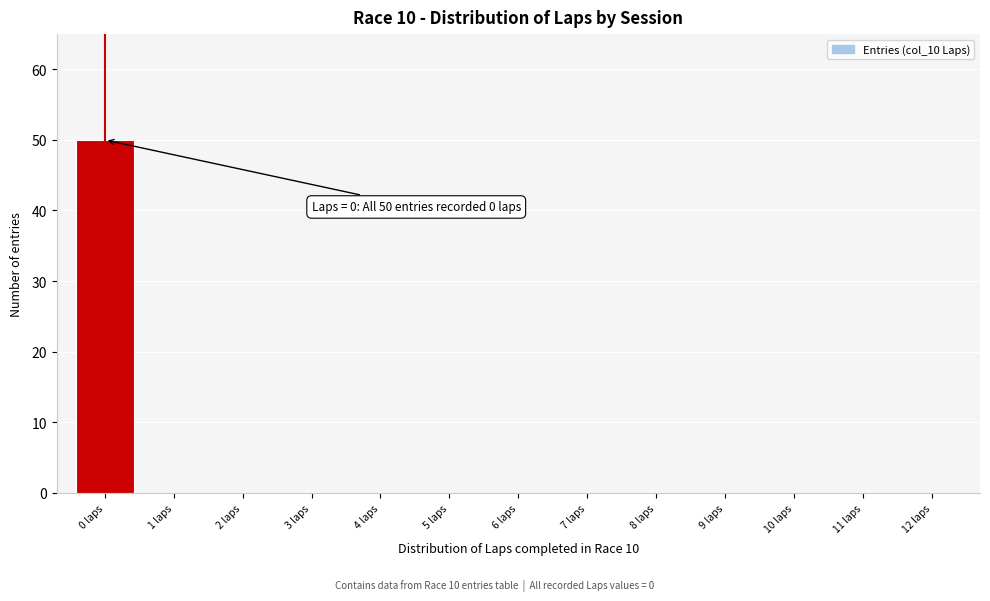

Reading right to left, list all the values displayed in this chart.

12 laps=0	11 laps=0	10 laps=0	9 laps=0	8 laps=0	7 laps=0	6 laps=0	5 laps=0	4 laps=0	3 laps=0	2 laps=0	1 laps=0	0 laps=50